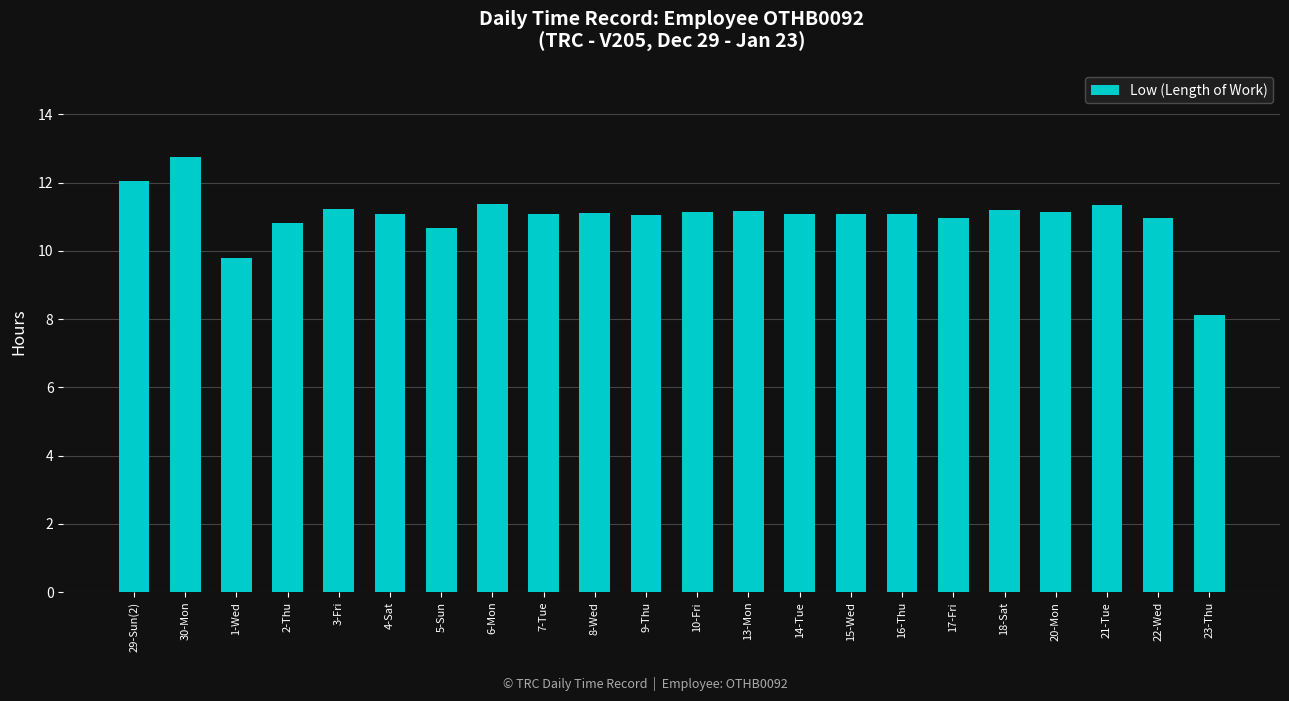

How many series are shown in this chart?

1